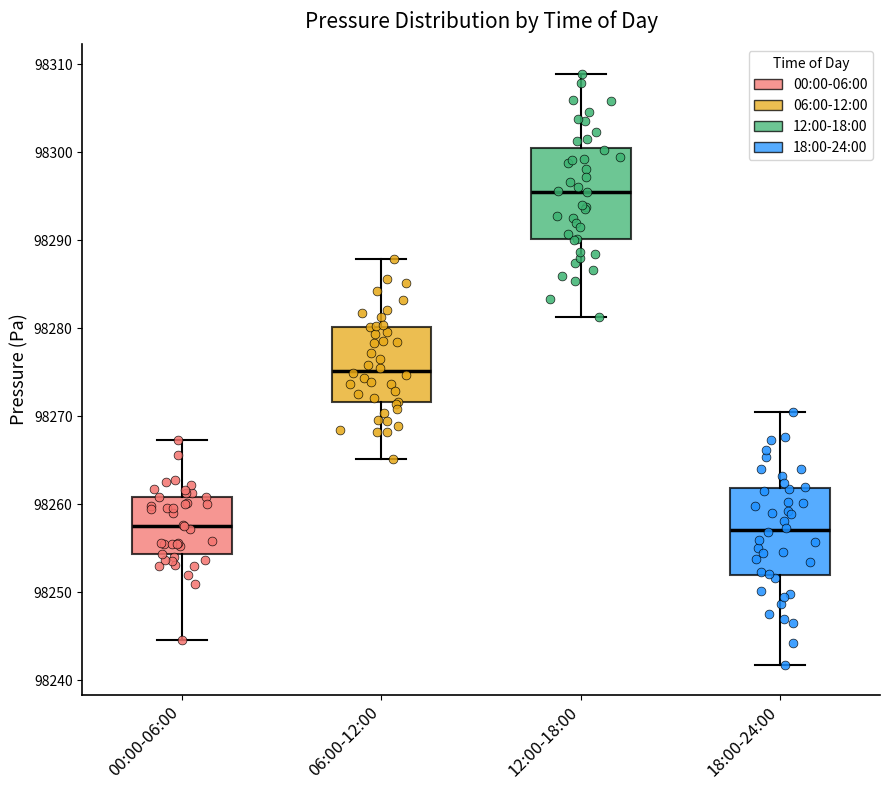

Reading left to right, read every box against the y-axis: the position of its median line, the range the box covers, and the ends of its whiskers. The values are not printed on the chart, so give them approximately, as read against the axis.

00:00-06:00: median 98258, box 98254 to 98261, whiskers 98245 to 98267
06:00-12:00: median 98275, box 98272 to 98280, whiskers 98265 to 98288
12:00-18:00: median 98296, box 98290 to 98300, whiskers 98281 to 98309
18:00-24:00: median 98257, box 98252 to 98262, whiskers 98242 to 98271